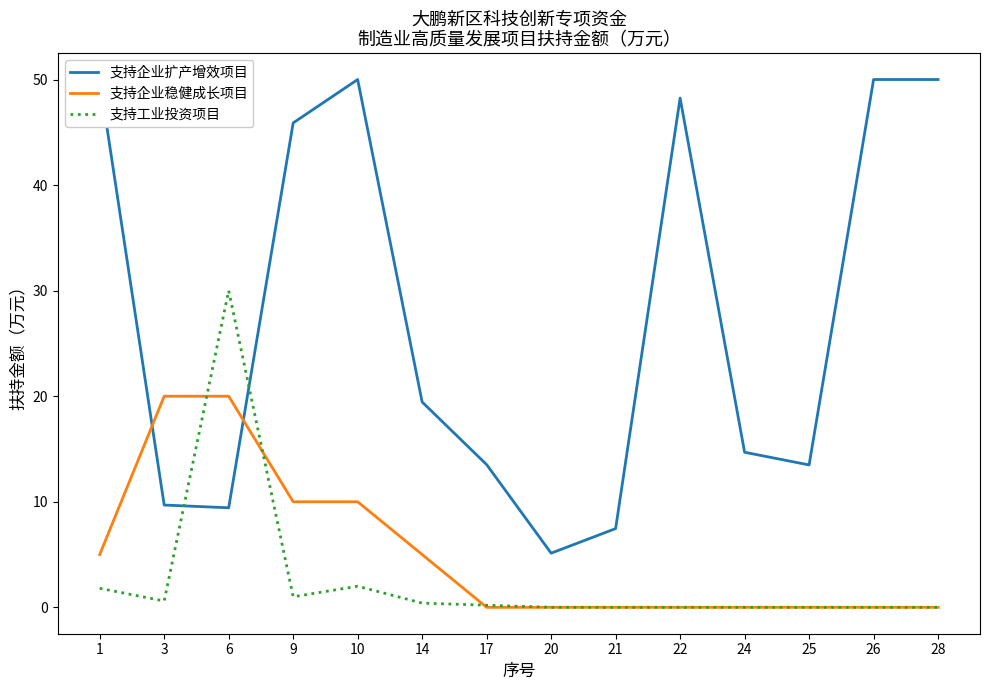

Where do 支持企业扩产增效项目 and 支持工业投资项目 first cross each other?

3 and 6